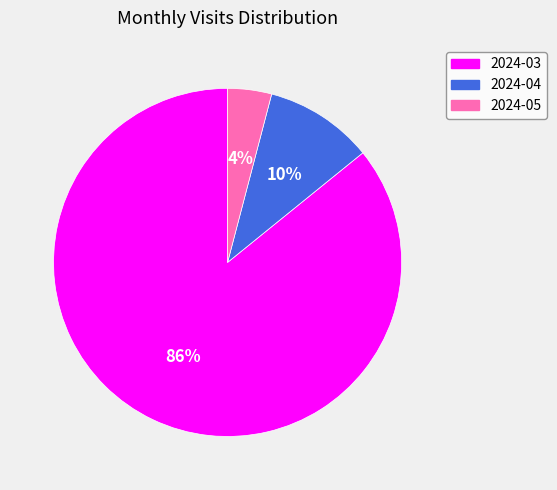

How many segments does this pie chart have?

3